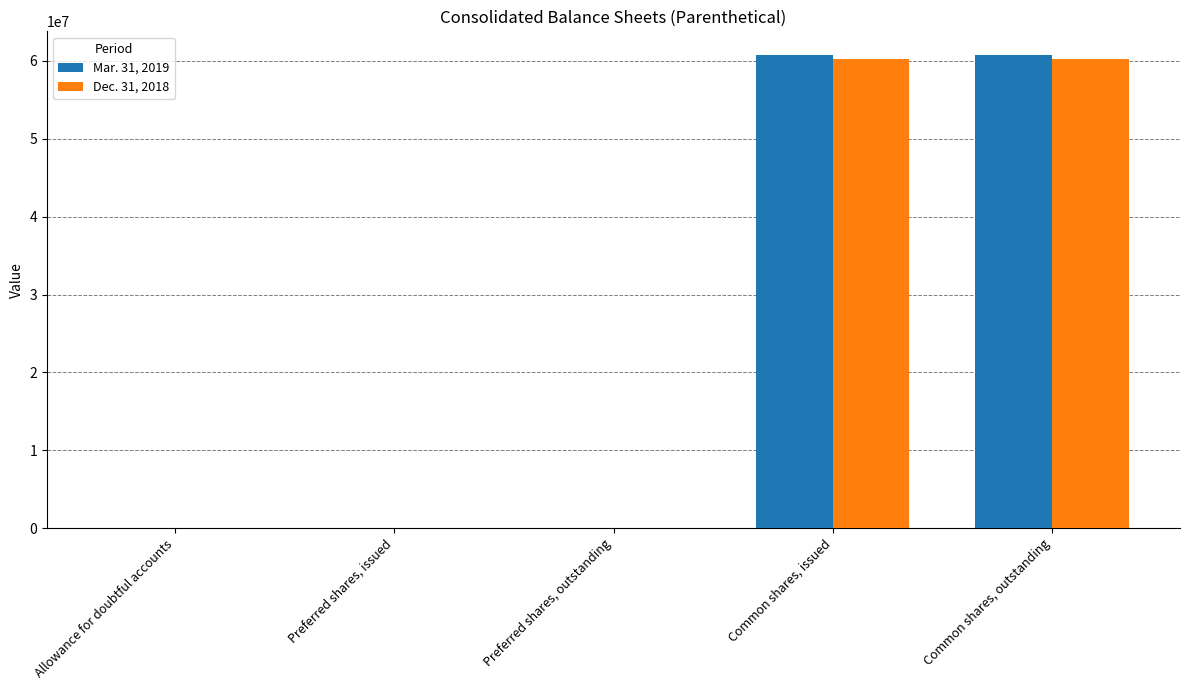

The value of Mar. 31, 2019 at Preferred shares, issued is -34544337. True or false?

False